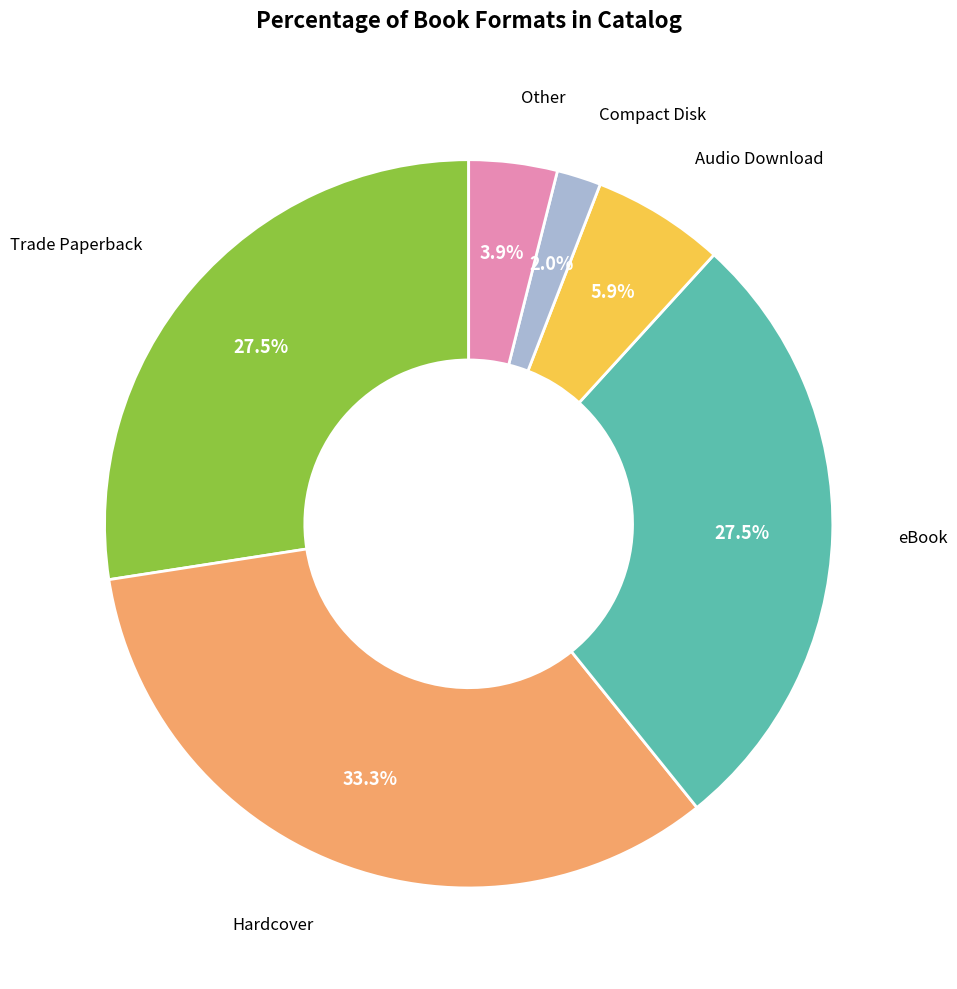

Does any single category account for the majority?

No